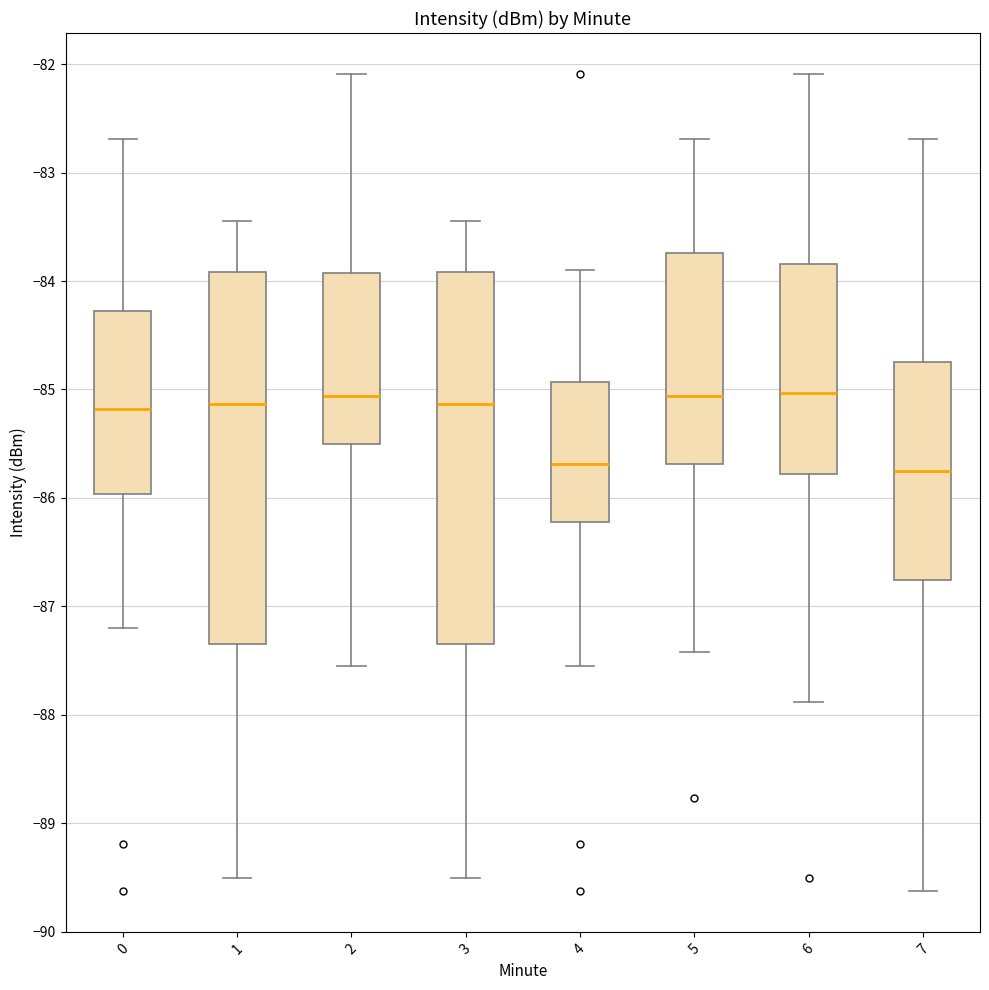

Reading left to right, read every box against the y-axis: the position of its median line, the range the box covers, and the ends of its whiskers. The values are not printed on the chart, so give them approximately, as read against the axis.

0: median -85.2, box -86.0 to -84.3, whiskers -87.2 to -82.7
1: median -85.1, box -87.3 to -83.9, whiskers -89.5 to -83.4
2: median -85.1, box -85.5 to -83.9, whiskers -87.5 to -82.1
3: median -85.1, box -87.3 to -83.9, whiskers -89.5 to -83.4
4: median -85.7, box -86.2 to -84.9, whiskers -87.5 to -83.9
5: median -85.1, box -85.7 to -83.7, whiskers -87.4 to -82.7
6: median -85.0, box -85.8 to -83.8, whiskers -87.9 to -82.1
7: median -85.7, box -86.8 to -84.7, whiskers -89.6 to -82.7